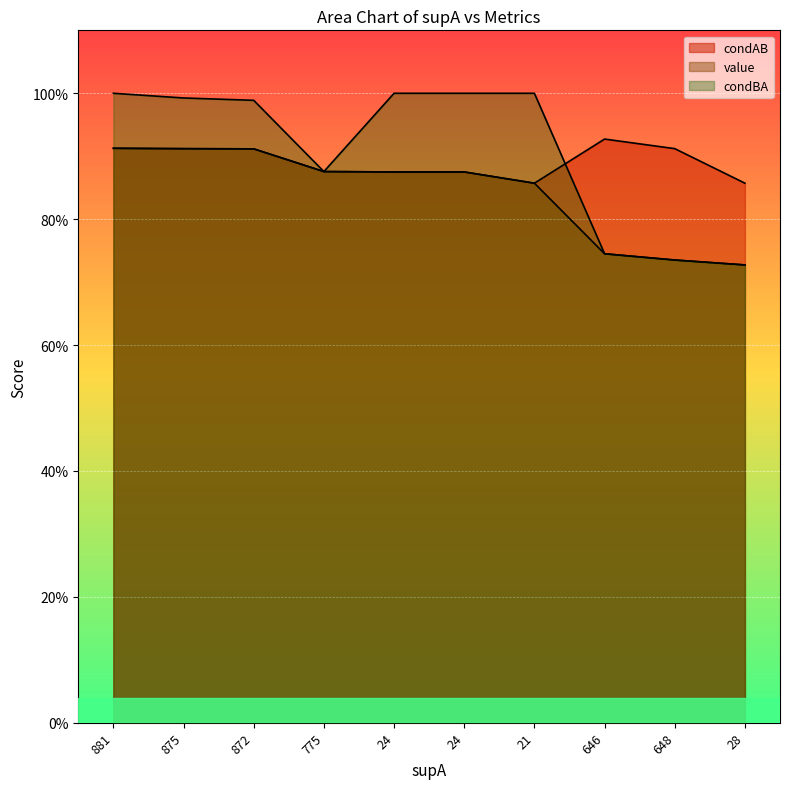

The value of value at 775 is 0.6. True or false?

False